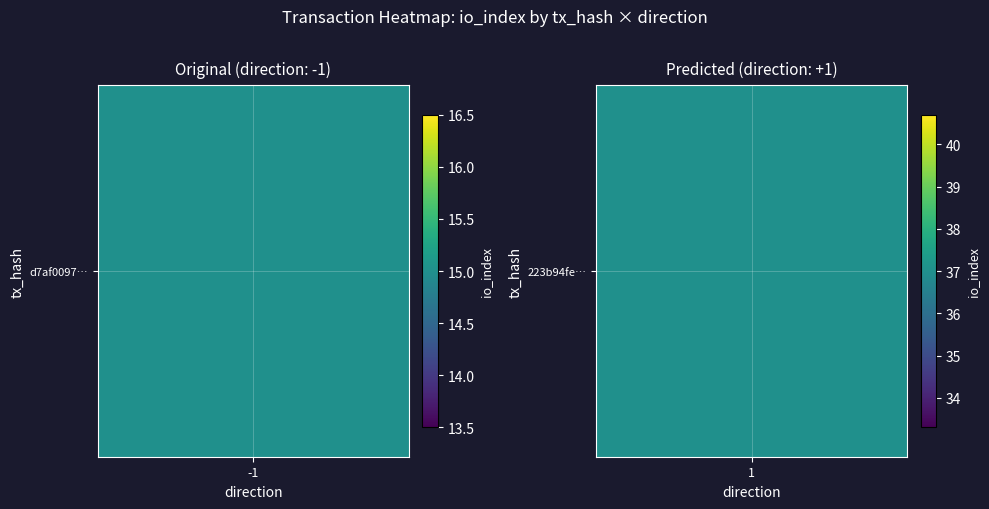

The 223b94fe3c5fbb2596faf3b4317b3ea71478435 series shows 1 at direction. True or false?

True